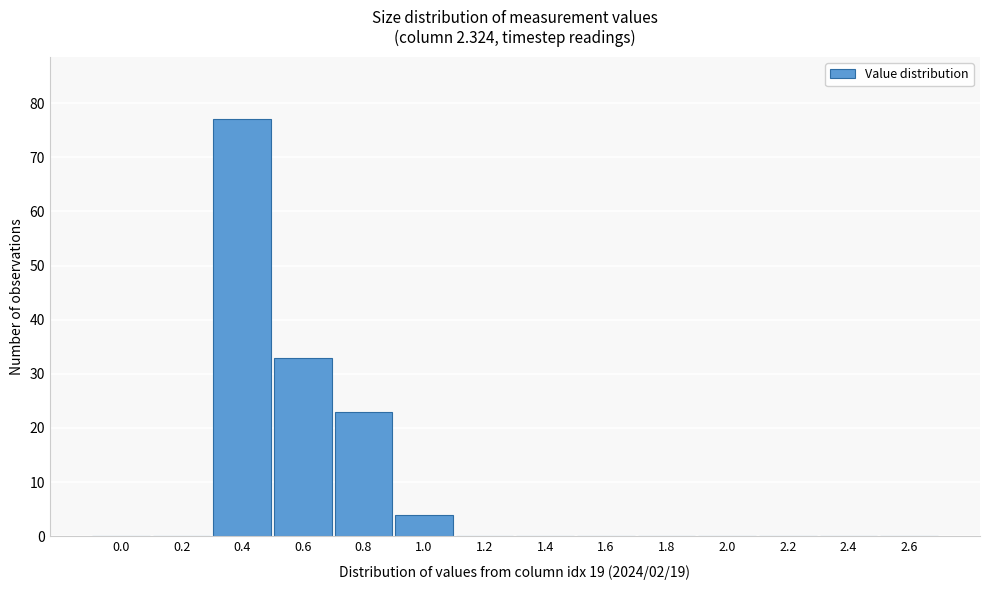

Reading left to right, transcribe all the data shown in this chart.

0.0=0	0.2=0	0.4=77	0.6=33	0.8=23	1.0=4	1.2=0	1.4=0	1.6=0	1.8=0	2.0=0	2.2=0	2.4=0	2.6=0